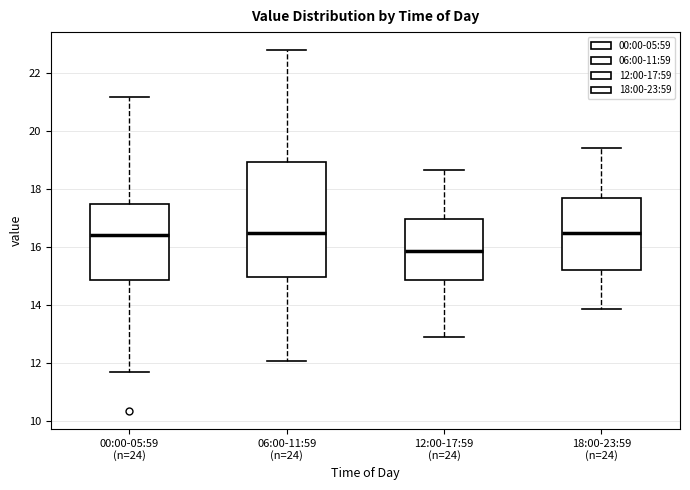

Reading left to right, read every box against the y-axis: the position of its median line, the range the box covers, and the ends of its whiskers. The values are not printed on the chart, so give them approximately, as read against the axis.

00:00-05:59 (n=24): median 16.4, box 14.8 to 17.4, whiskers 11.6 to 21.2
06:00-11:59 (n=24): median 16.4, box 15.0 to 19.0, whiskers 12.0 to 22.8
12:00-17:59 (n=24): median 15.8, box 14.8 to 17.0, whiskers 13.0 to 18.6
18:00-23:59 (n=24): median 16.4, box 15.2 to 17.6, whiskers 13.8 to 19.4